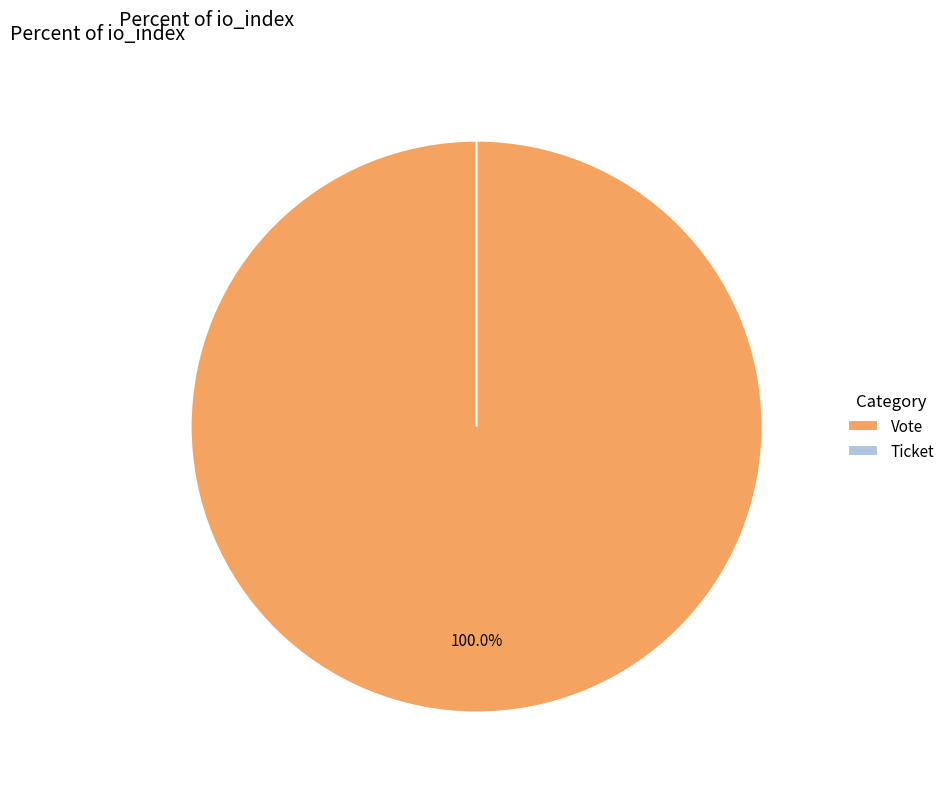

Does Vote account for over 50% of the chart?

Yes